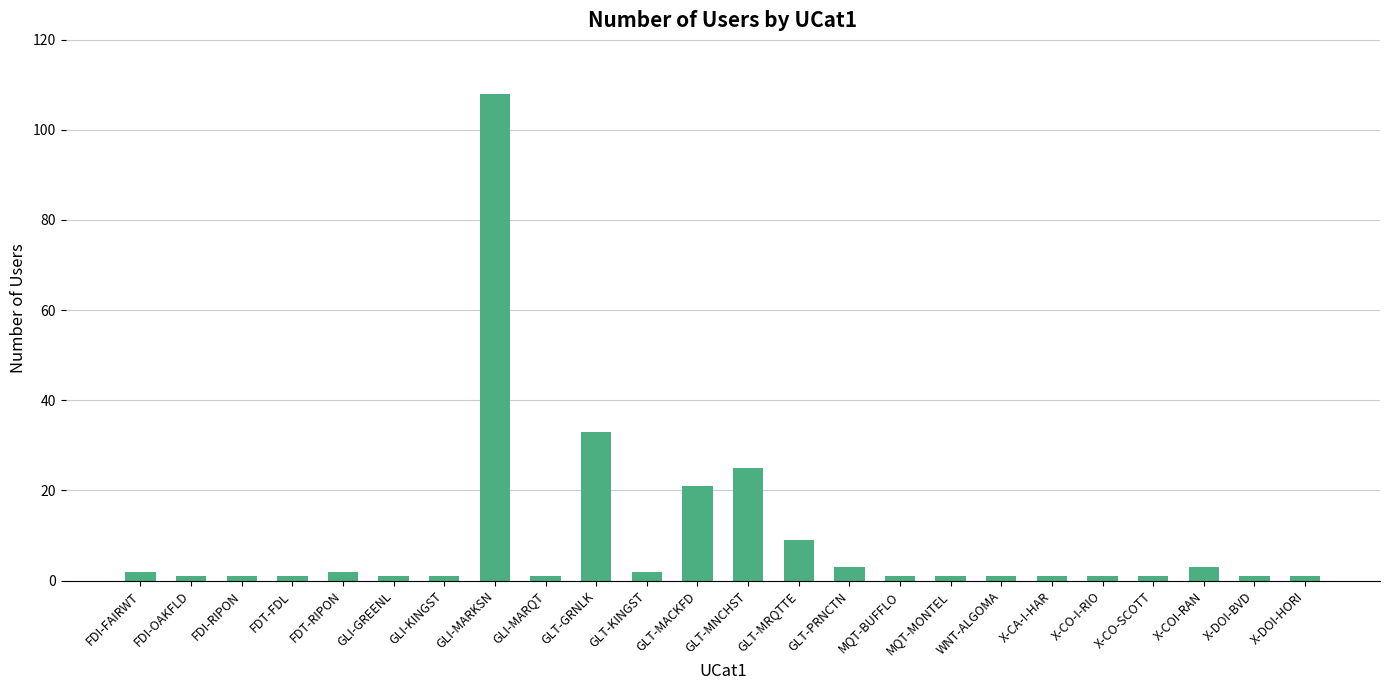

True or false: the data shows 3 at X-COI-RAN.

True